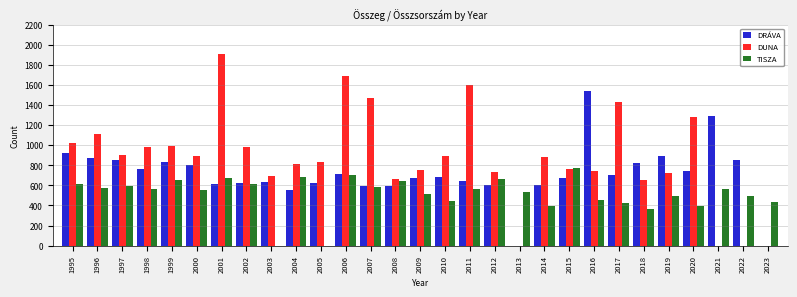

What is the sum of all DUNA values?

25386